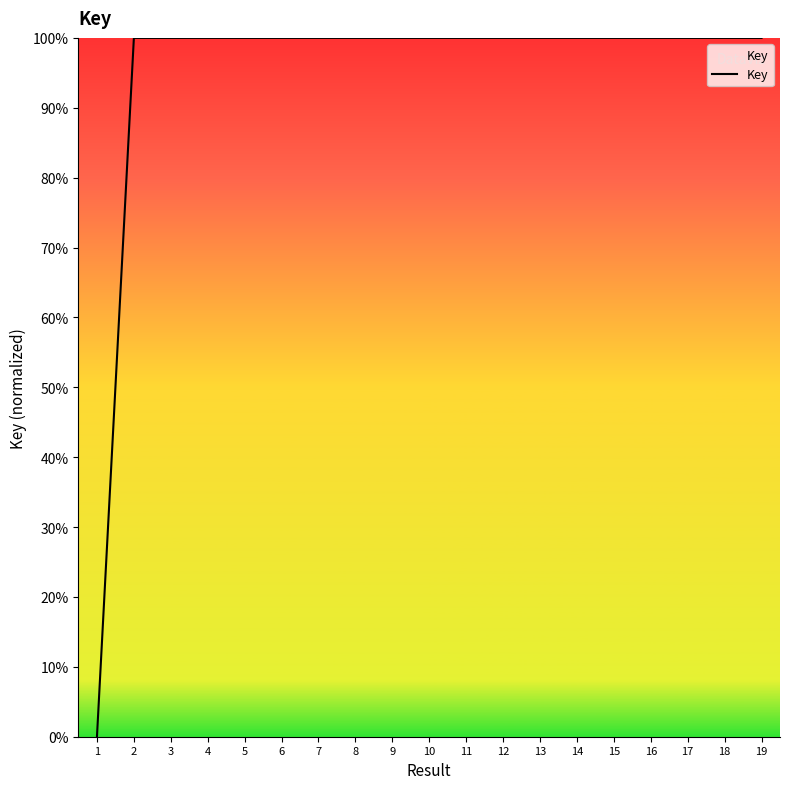

Reading left to right, list all the values displayed in this chart.

0.0	100.0	100.0	100.0	100.0	100.0	100.0	100.0	100.0	100.0	100.0	100.0	100.0	100.0	100.0	100.0	100.0	100.0	100.0